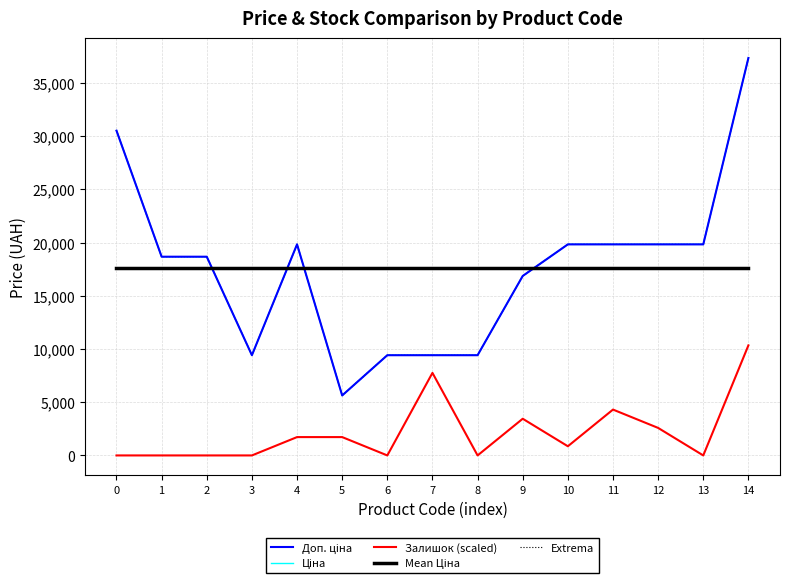

Does the chart display data point markers on the line(s)?

No